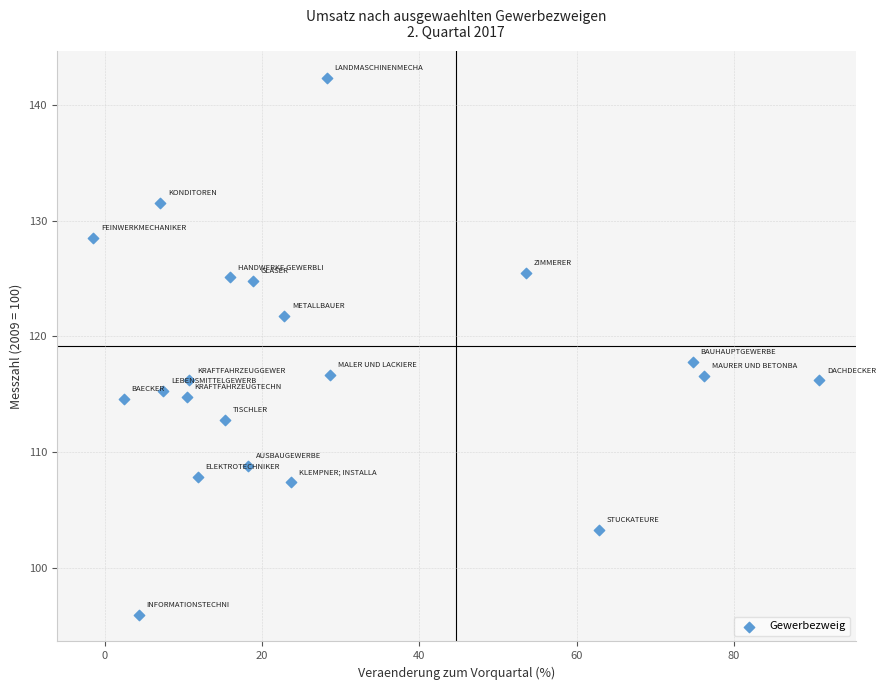

What Y value in the scatter plot is closest to 119?

117.8